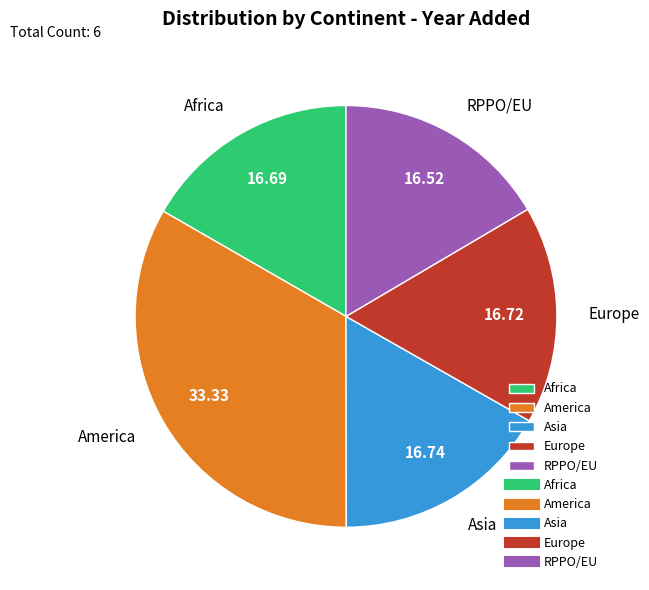

What is the largest slice in the pie chart?

America